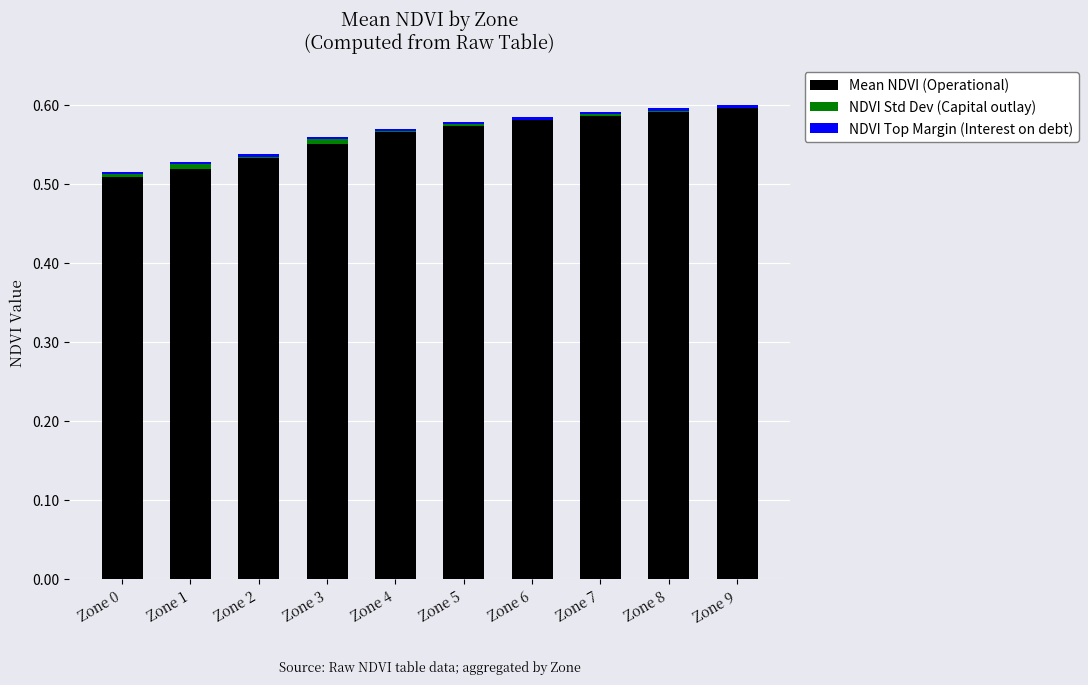

How many data points does each series have?

10